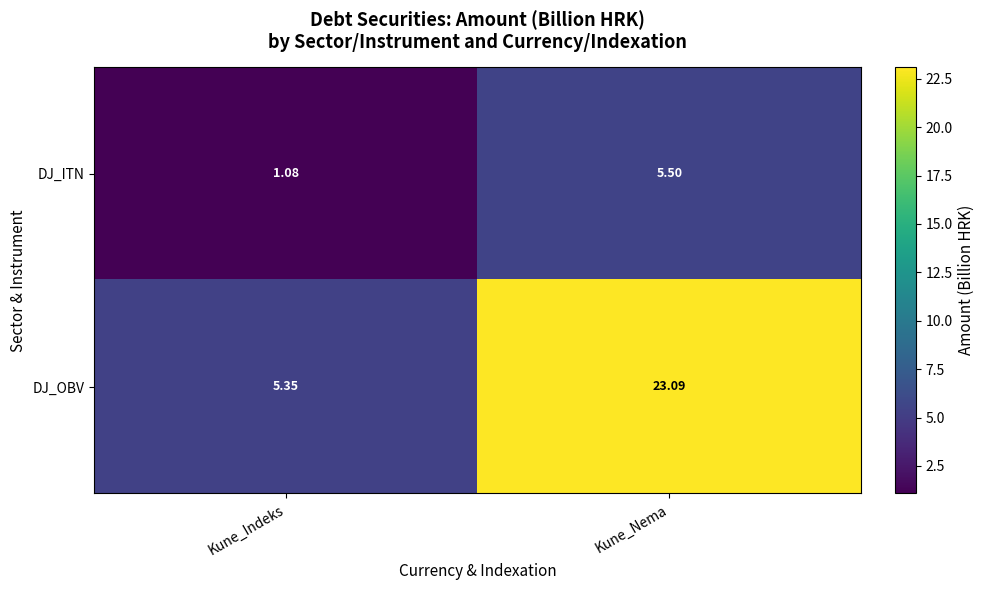

At which category is the sum across all series the highest?

Kune_Nema